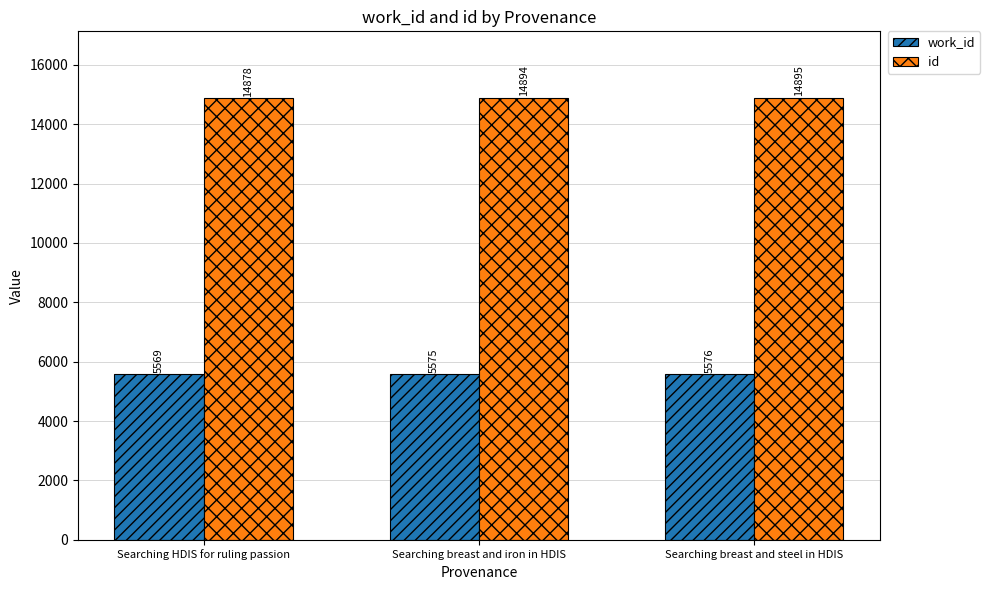

Count the work_id values in the range 5569 to 5576.

3